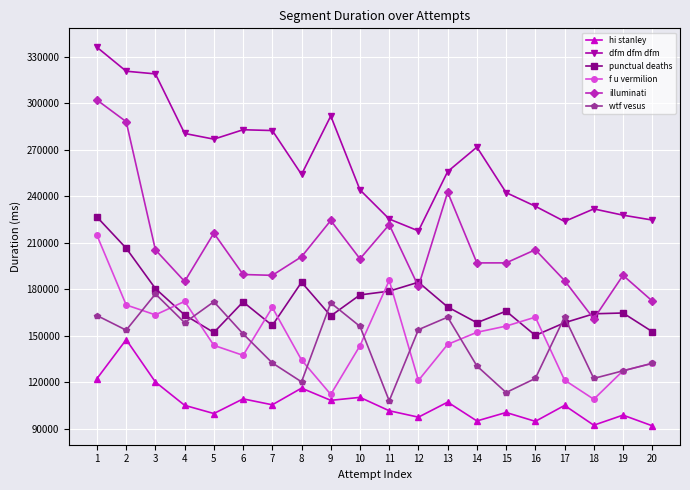

Is the value of hi stanley at 14 greater than the value of illuminati at 18?

No